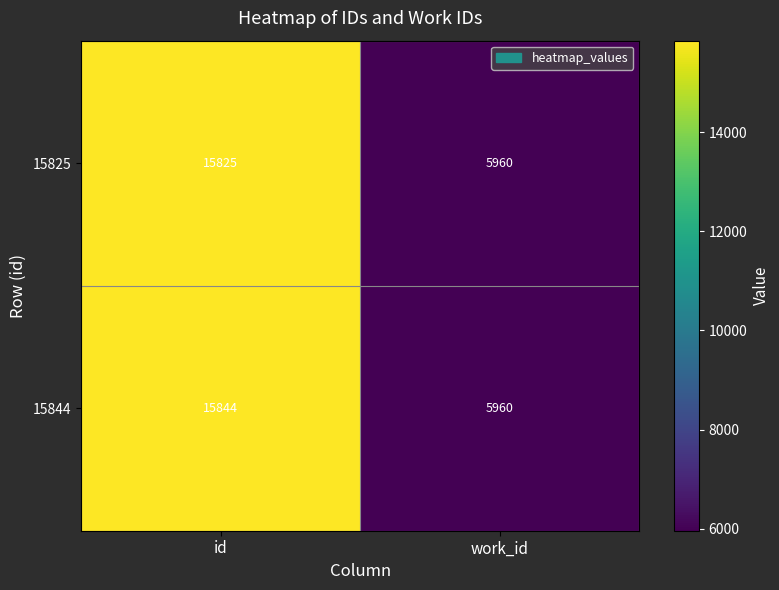

Which series has the widest spread of values?

15844